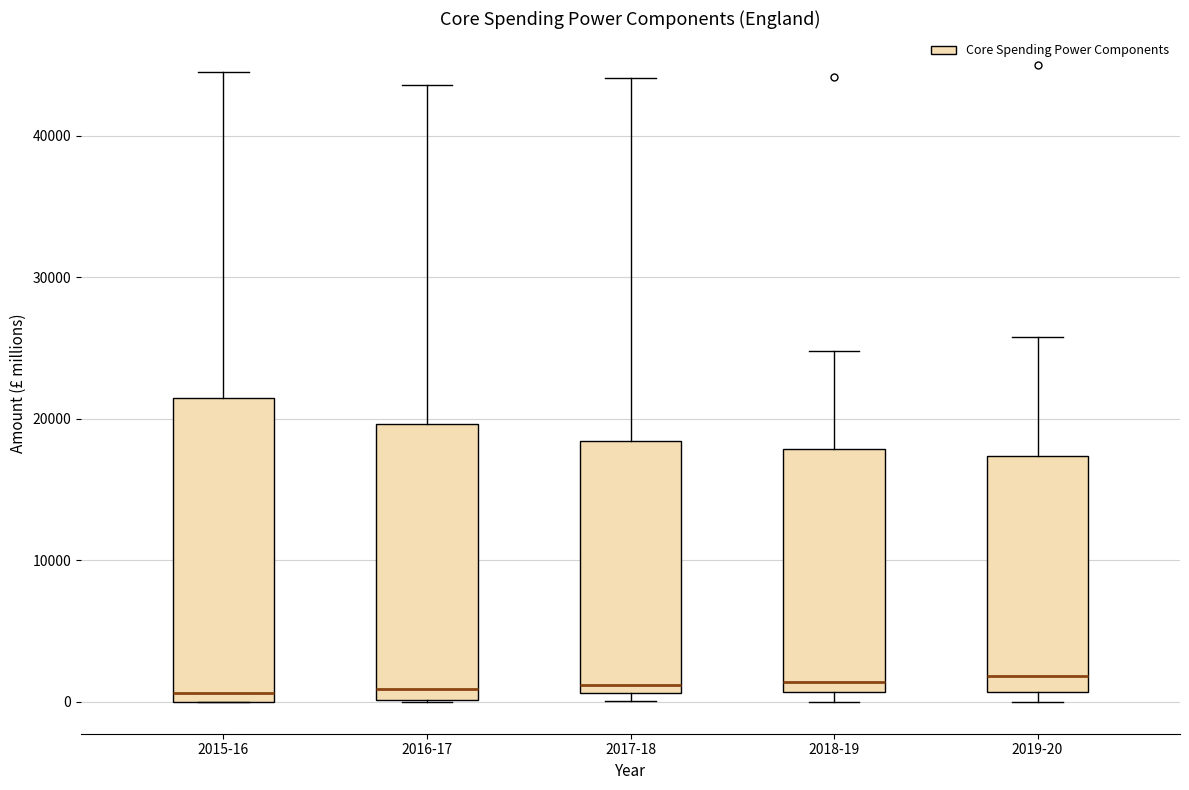

Reading left to right, read every box against the y-axis: the position of its median line, the range the box covers, and the ends of its whiskers. The values are not printed on the chart, so give them approximately, as read against the axis.

2015-16: median 1000, box 0 to 21000, whiskers 0 to 45000
2016-17: median 1000, box 0 to 20000, whiskers 0 to 44000
2017-18: median 1000 (just above the box's lower edge), box 1000 to 18000, whiskers 0 to 44000
2018-19: median 1000 (just above the box's lower edge), box 1000 to 18000, whiskers 0 to 25000
2019-20: median 2000, box 1000 to 17000, whiskers 0 to 26000